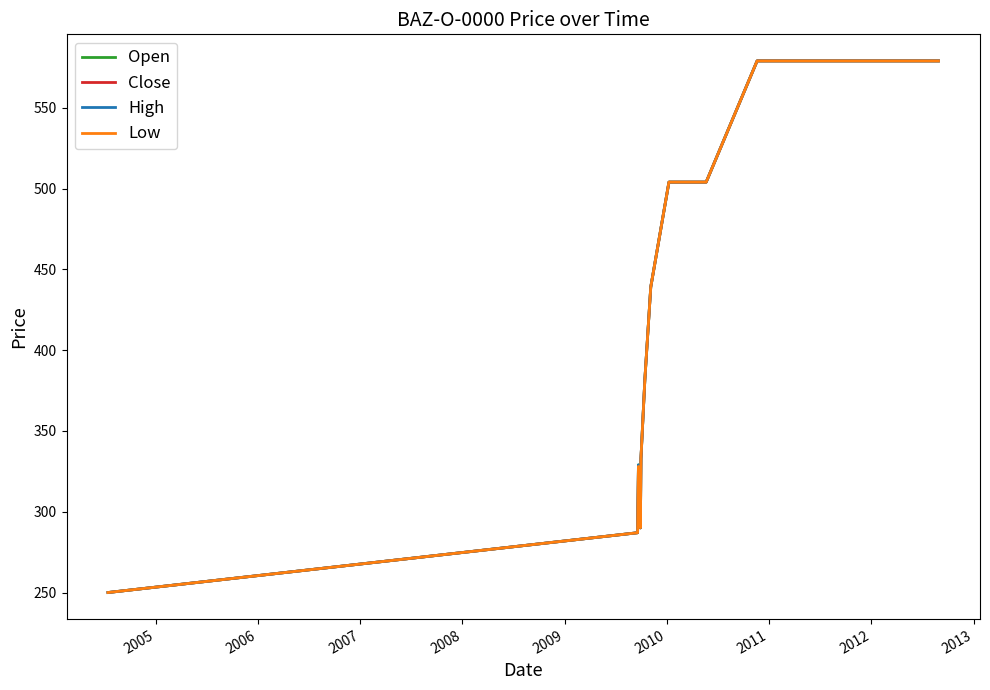

Is this an area chart (filled region under the line)?

No